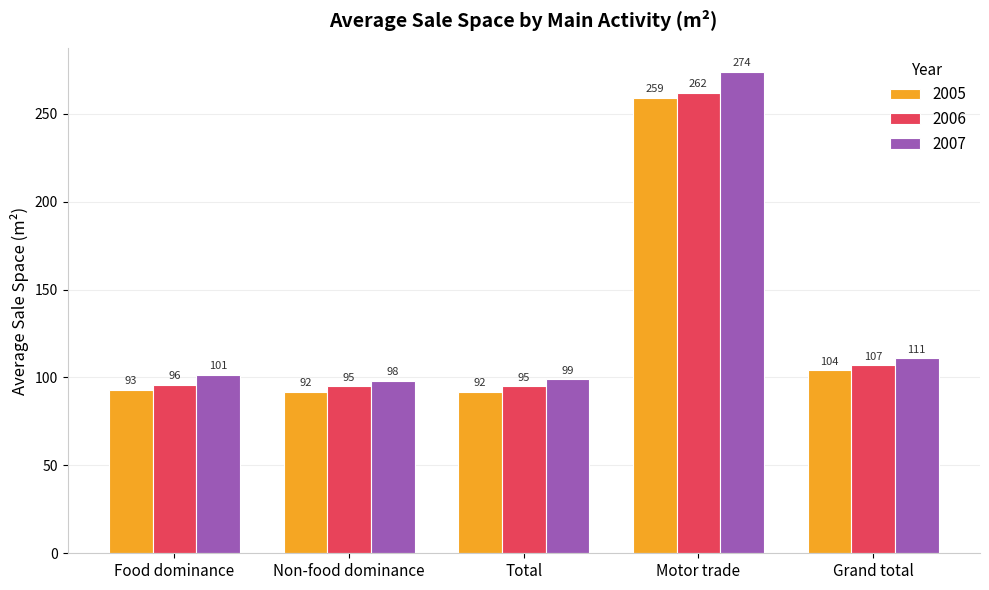

Rank the series by their average value, from highest to lowest.

2007, 2006, 2005